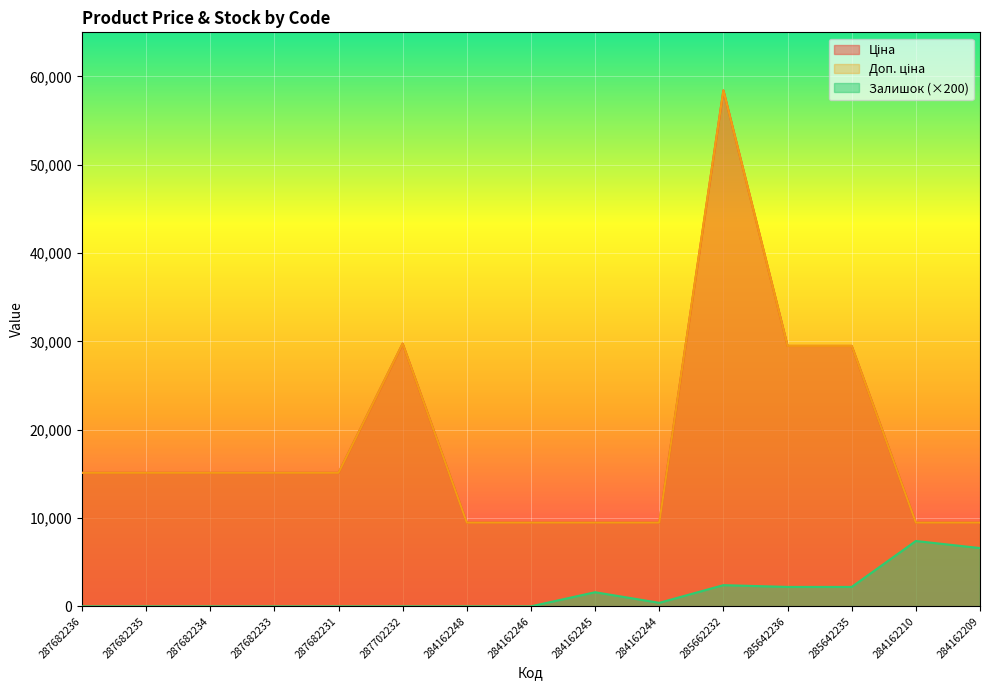

What are all the series names shown in the legend?

Ціна, Доп. ціна, Залишок